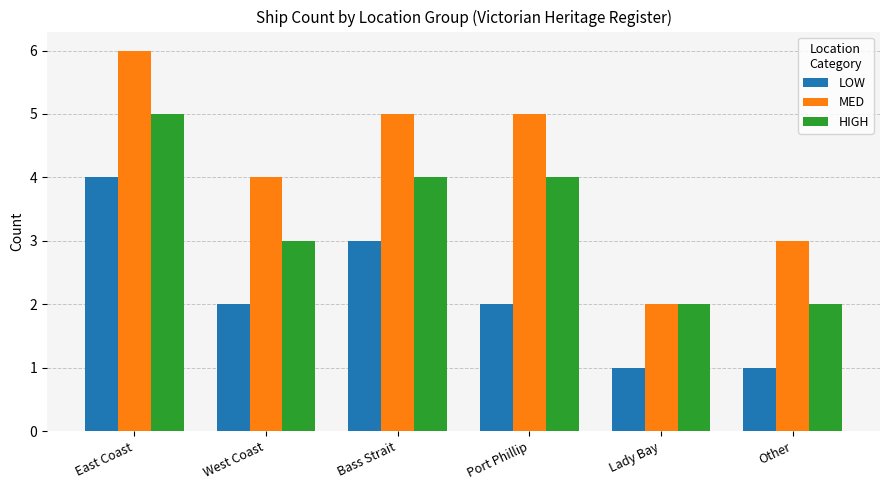

What is the sum of all MED values?

25